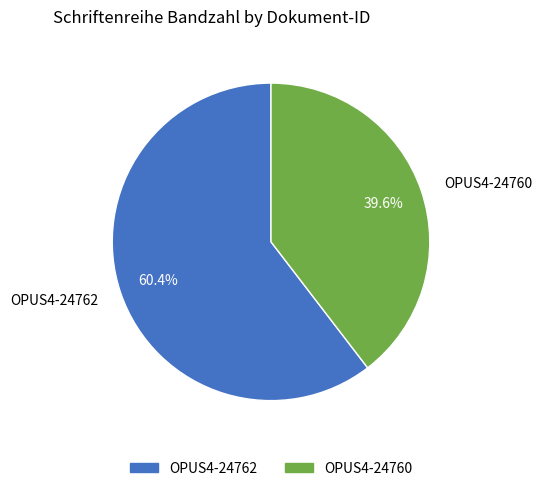

Which category has the smallest portion of the pie?

OPUS4-24760